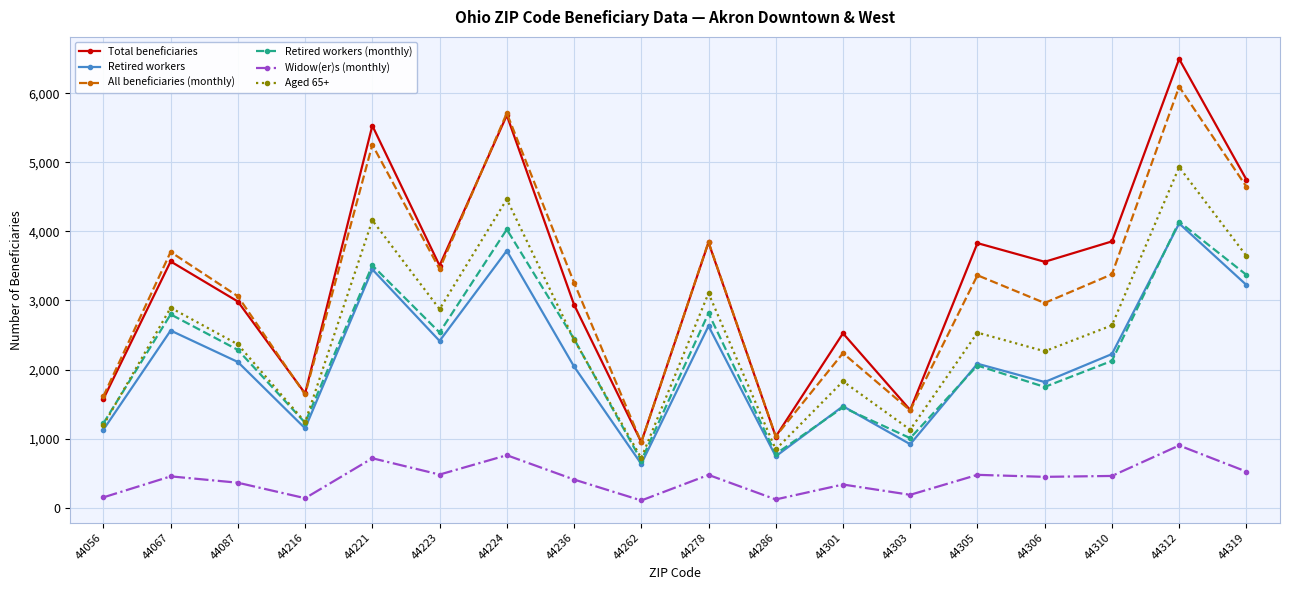

What is the approximate value of Widow(er)s (monthly) at 44310?

461